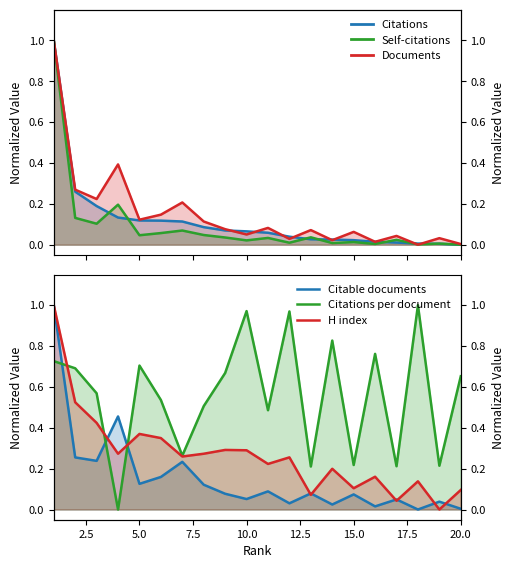

Which series has the largest total across all categories?

Citations per document